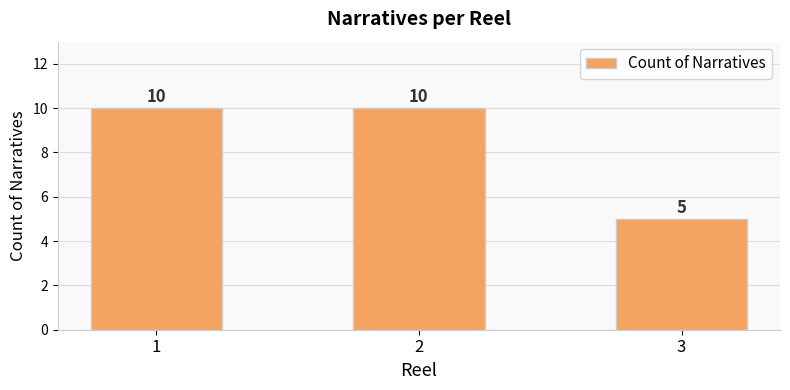

How many bars are there in total?

3